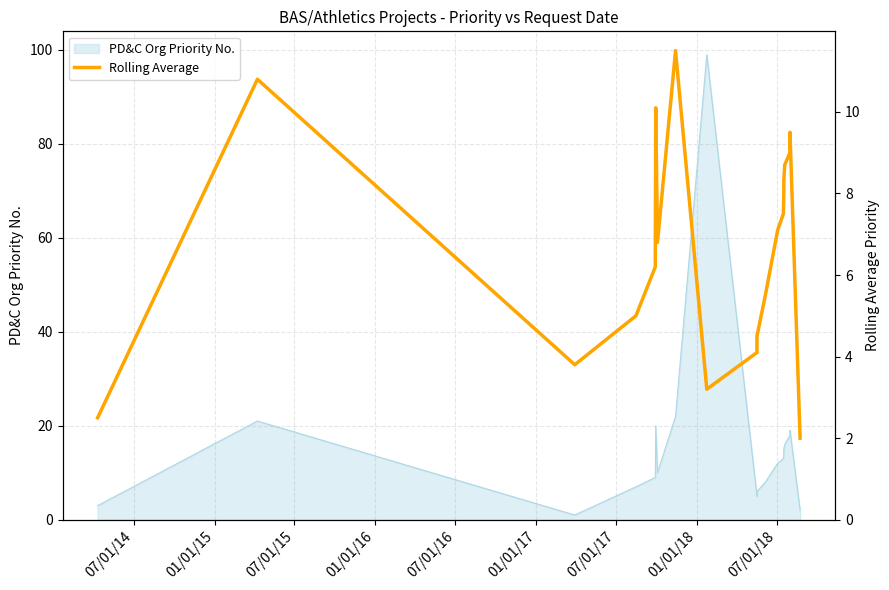

Count the number of values greater than 7.

10